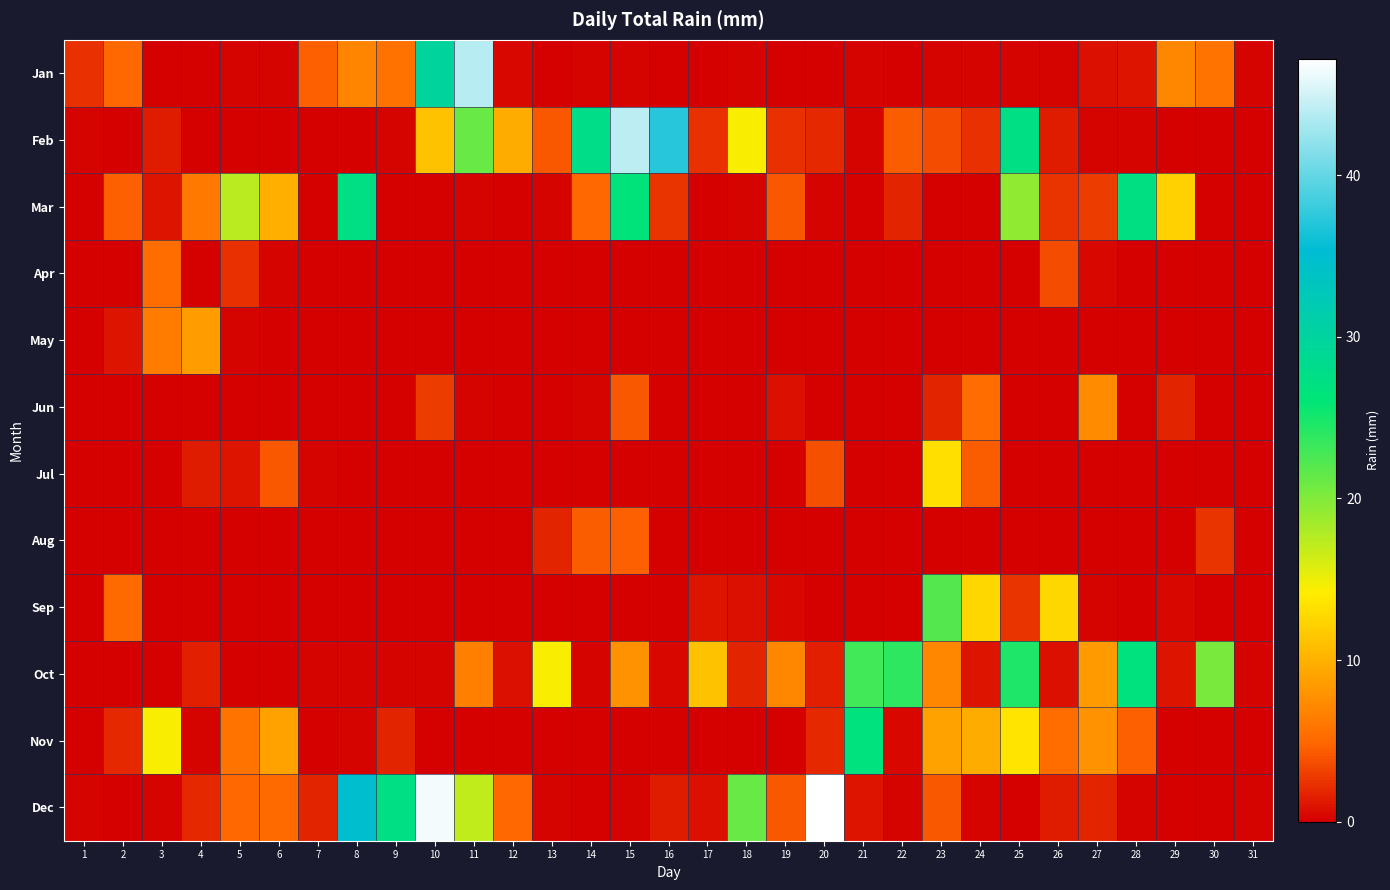

Reading left to right, extract all data points from this chart.

Jan: 1=2.3	2=4.8	3=0.0	4=0.0	5=0.2	6=0.2	7=4.6	8=6.9	9=5.6	10=29.7	11=43.7	12=0.5	13=0.0	14=0.2	15=0.2	16=0.0	17=0.0	18=0.2	19=0.0	20=0.0	21=0.2	22=0.0	23=0.2	24=0.2	25=0.2	26=0.2	27=0.8	28=1.0	29=7.1	30=5.8	31=0.2
Feb: 1=0.2	2=0.0	3=1.3	4=0.0	5=0.0	6=0.0	7=0.0	8=0.0	9=0.2	10=11.2	11=21.1	12=9.7	13=4.1	14=27.9	15=43.9	16=37.1	17=2.3	18=14.5	19=2.3	20=2.0	21=0.2	22=4.3	23=3.6	24=2.3	25=27.4	26=1.3	27=0.2	28=0.2	29=0.0	30=0.0	31=0.0
Mar: 1=0.0	2=4.6	3=1.0	4=6.1	5=17.5	6=9.9	7=0.0	8=27.4	9=0.0	10=0.0	11=0.2	12=0.0	13=0.2	14=4.8	15=26.4	16=2.5	17=0.0	18=0.2	19=4.1	20=0.2	21=0.0	22=1.8	23=0.0	24=0.0	25=19.3	26=2.5	27=2.8	28=27.2	29=12.2	30=0.0	31=0.0
Apr: 1=0.0	2=0.0	3=5.3	4=0.0	5=2.3	6=0.2	7=0.0	8=0.0	9=0.0	10=0.0	11=0.0	12=0.0	13=0.0	14=0.0	15=0.0	16=0.0	17=0.0	18=0.0	19=0.0	20=0.0	21=0.0	22=0.0	23=0.0	24=0.0	25=0.0	26=3.6	27=0.5	28=0.0	29=0.0	30=0.0	31=0.0
May: 1=0.0	2=1.0	3=6.3	4=8.6	5=0.2	6=0.0	7=0.0	8=0.0	9=0.0	10=0.0	11=0.0	12=0.0	13=0.0	14=0.0	15=0.0	16=0.0	17=0.0	18=0.0	19=0.0	20=0.0	21=0.0	22=0.0	23=0.0	24=0.0	25=0.0	26=0.0	27=0.0	28=0.0	29=0.0	30=0.0	31=0.0
Jun: 1=0.0	2=0.0	3=0.0	4=0.0	5=0.0	6=0.0	7=0.0	8=0.0	9=0.0	10=2.8	11=0.2	12=0.0	13=0.0	14=0.2	15=4.1	16=0.0	17=0.0	18=0.0	19=0.8	20=0.0	21=0.0	22=0.0	23=1.8	24=5.3	25=0.0	26=0.0	27=7.4	28=0.0	29=1.8	30=0.0	31=0.0
Jul: 1=0.0	2=0.0	3=0.0	4=1.3	5=1.0	6=4.1	7=0.2	8=0.0	9=0.0	10=0.0	11=0.0	12=0.0	13=0.0	14=0.0	15=0.0	16=0.0	17=0.0	18=0.0	19=0.0	20=3.8	21=0.0	22=0.0	23=13.2	24=4.3	25=0.0	26=0.0	27=0.0	28=0.0	29=0.0	30=0.0	31=0.0
Aug: 1=0.0	2=0.0	3=0.0	4=0.0	5=0.0	6=0.0	7=0.0	8=0.0	9=0.0	10=0.0	11=0.0	12=0.0	13=1.8	14=4.3	15=4.6	16=0.0	17=0.0	18=0.0	19=0.0	20=0.0	21=0.0	22=0.0	23=0.0	24=0.0	25=0.0	26=0.0	27=0.0	28=0.0	29=0.0	30=2.5	31=0.0
Sep: 1=0.0	2=5.1	3=0.0	4=0.0	5=0.0	6=0.0	7=0.0	8=0.0	9=0.0	10=0.0	11=0.0	12=0.0	13=0.0	14=0.0	15=0.0	16=0.0	17=1.0	18=0.8	19=0.5	20=0.0	21=0.0	22=0.0	23=22.1	24=12.7	25=2.5	26=12.7	27=0.2	28=0.0	29=0.5	30=0.0	31=0.0
Oct: 1=0.0	2=0.0	3=0.0	4=1.5	5=0.0	6=0.0	7=0.2	8=0.2	9=0.2	10=0.2	11=6.6	12=0.8	13=14.5	14=0.2	15=7.9	16=0.5	17=11.2	18=1.8	19=7.1	20=1.5	21=22.9	22=23.9	23=7.1	24=1.0	25=24.6	26=0.8	27=8.4	28=26.9	29=1.0	30=20.3	31=0.2
Nov: 1=0.0	2=2.0	3=14.5	4=0.2	5=5.8	6=8.9	7=0.0	8=0.2	9=1.8	10=0.0	11=0.0	12=0.0	13=0.0	14=0.0	15=0.0	16=0.0	17=0.0	18=0.0	19=0.0	20=2.0	21=26.9	22=0.5	23=8.9	24=9.7	25=13.5	26=5.3	27=7.9	28=4.6	29=0.0	30=0.0	31=0.0
Dec: 1=0.2	2=0.0	3=0.2	4=2.0	5=4.8	6=5.1	7=1.8	8=34.8	9=27.4	10=46.5	11=17.0	12=4.8	13=0.2	14=0.0	15=0.2	16=1.3	17=0.8	18=21.1	19=4.1	20=47.2	21=1.0	22=0.2	23=4.1	24=0.2	25=0.0	26=1.3	27=1.8	28=0.2	29=0.0	30=0.0	31=0.2